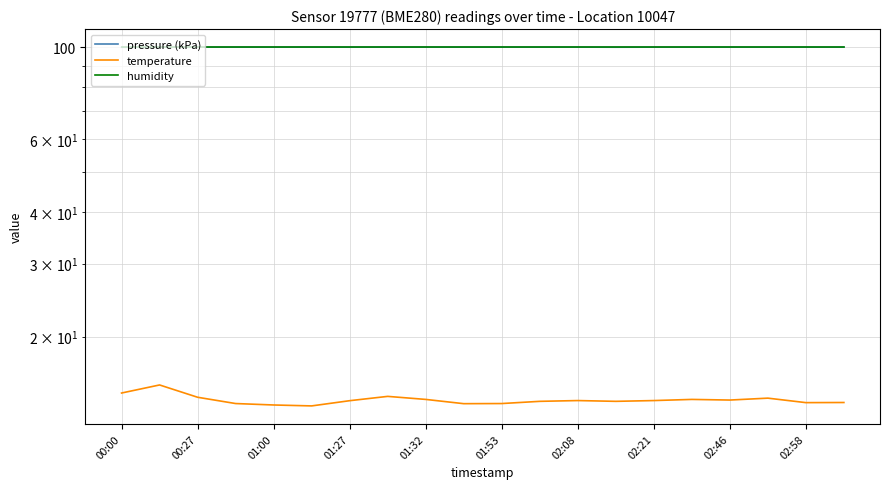

Does the chart display data point markers on the line(s)?

No